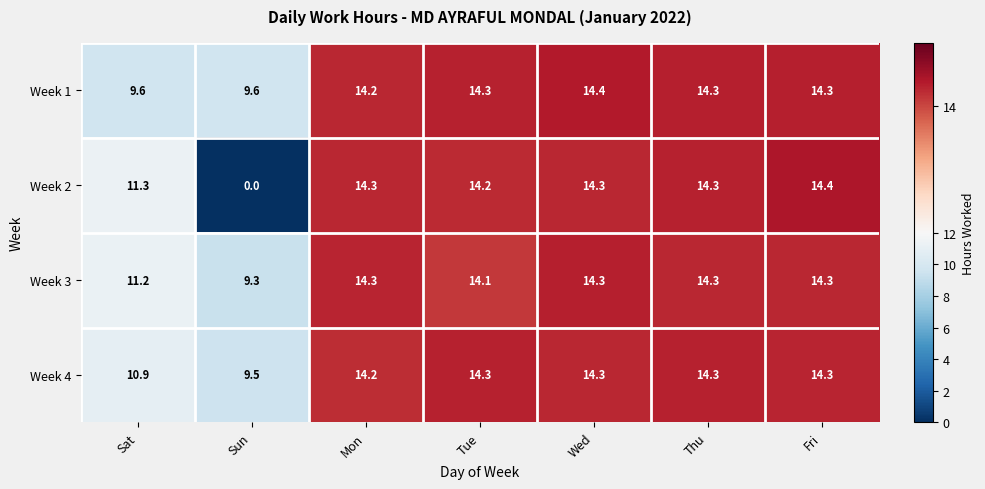

Reading left to right, what are all the values shown in this chart?

Week 1: Sat=9.6	Sun=9.6	Mon=14.2	Tue=14.3	Wed=14.4	Thu=14.3	Fri=14.3
Week 2: Sat=11.3	Sun=0.0	Mon=14.3	Tue=14.2	Wed=14.3	Thu=14.3	Fri=14.4
Week 3: Sat=11.2	Sun=9.3	Mon=14.3	Tue=14.1	Wed=14.3	Thu=14.3	Fri=14.3
Week 4: Sat=10.9	Sun=9.5	Mon=14.2	Tue=14.3	Wed=14.3	Thu=14.3	Fri=14.3